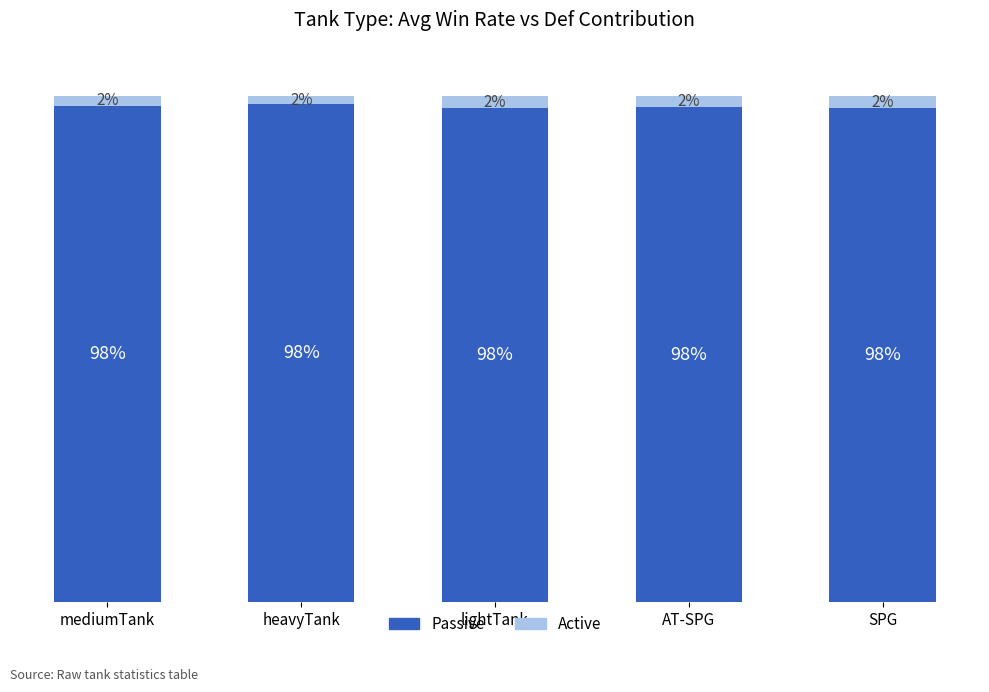

What are all the series names shown in the legend?

Passive, Active